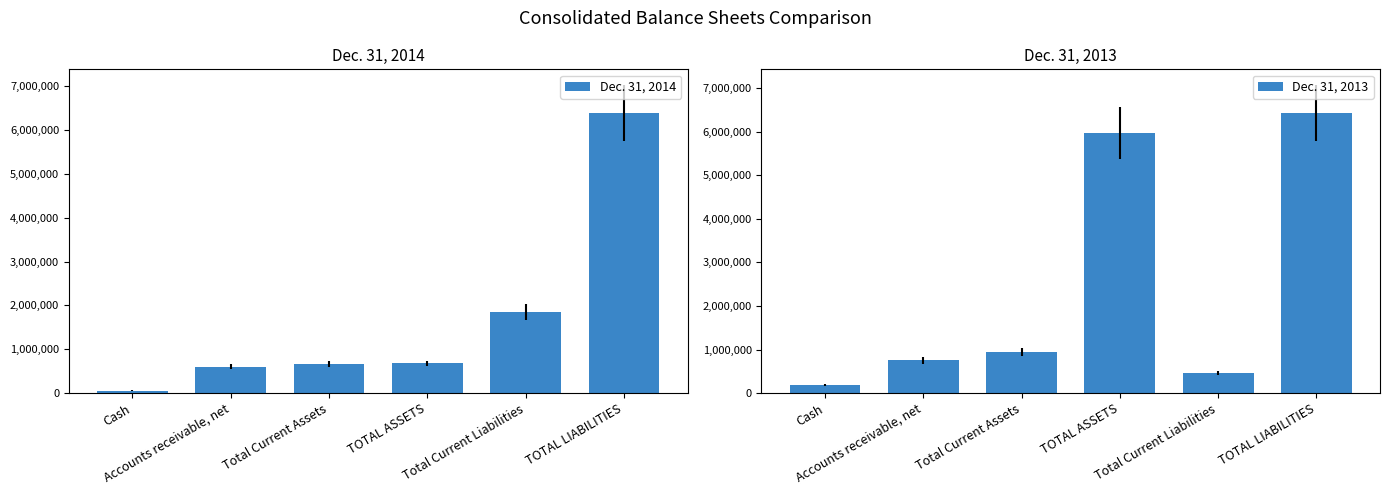

True or false: Dec. 31, 2014 has a value of 674870 at TOTAL ASSETS.

True